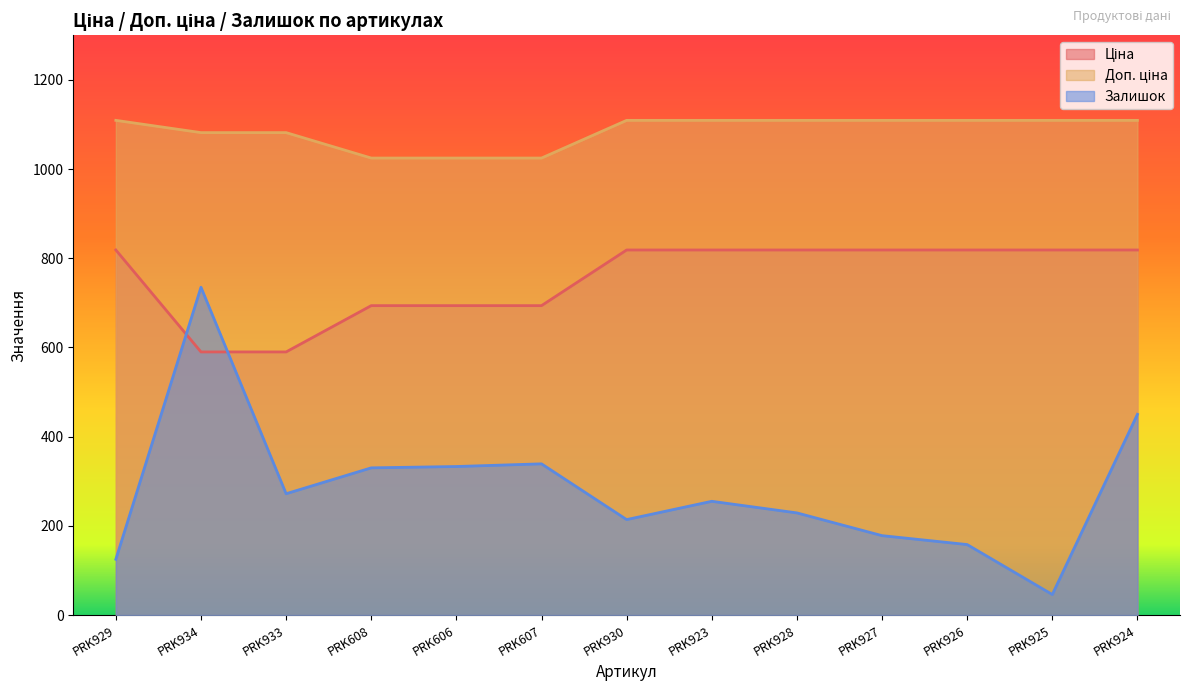

In Залишок, how many points are lower than both neighbors (excluding endpoints)?

3